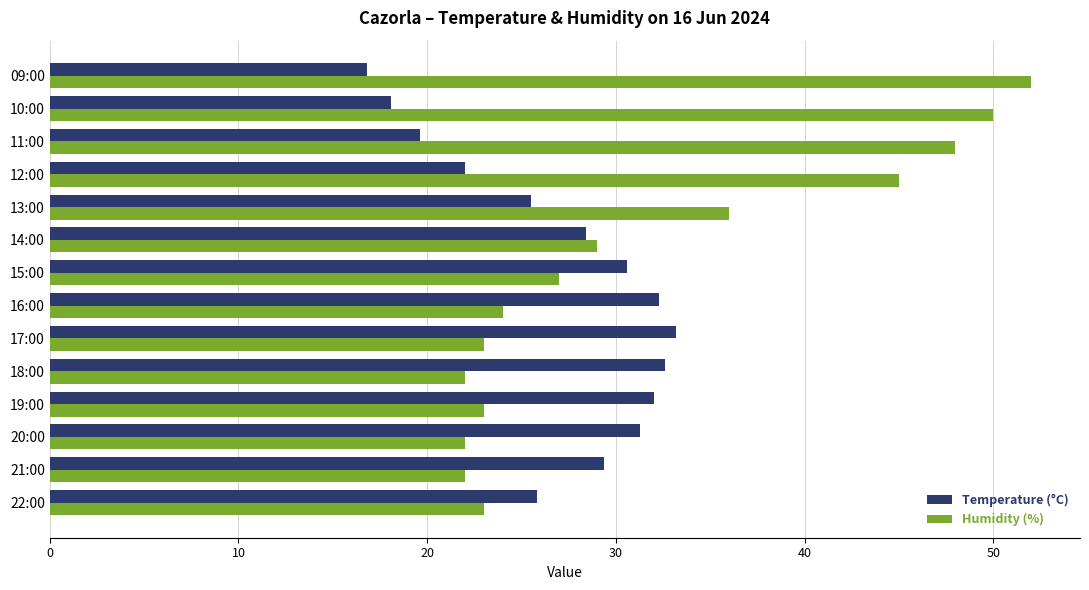

Between 14:00 and 09:00, which series saw the biggest shift?

Humidity (%)